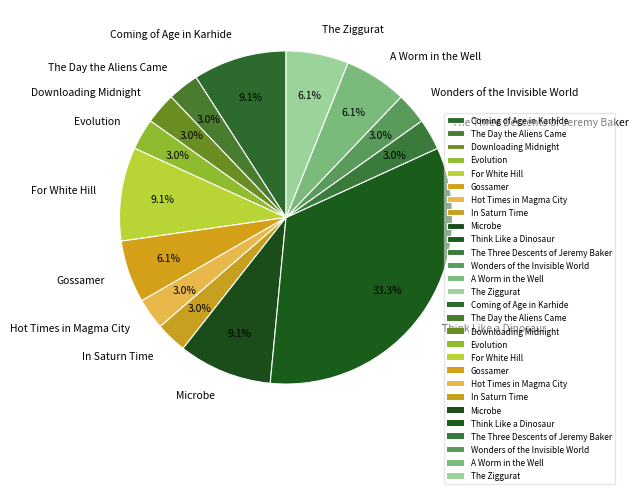

Count the number of slices in the pie.

14